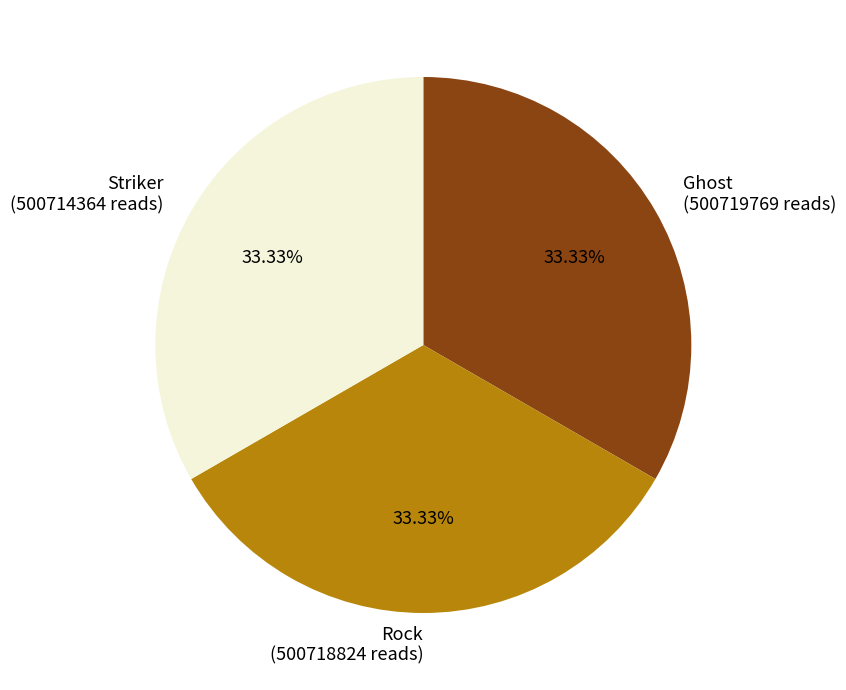

Is it true that Ghost is 40% of the pie?

False